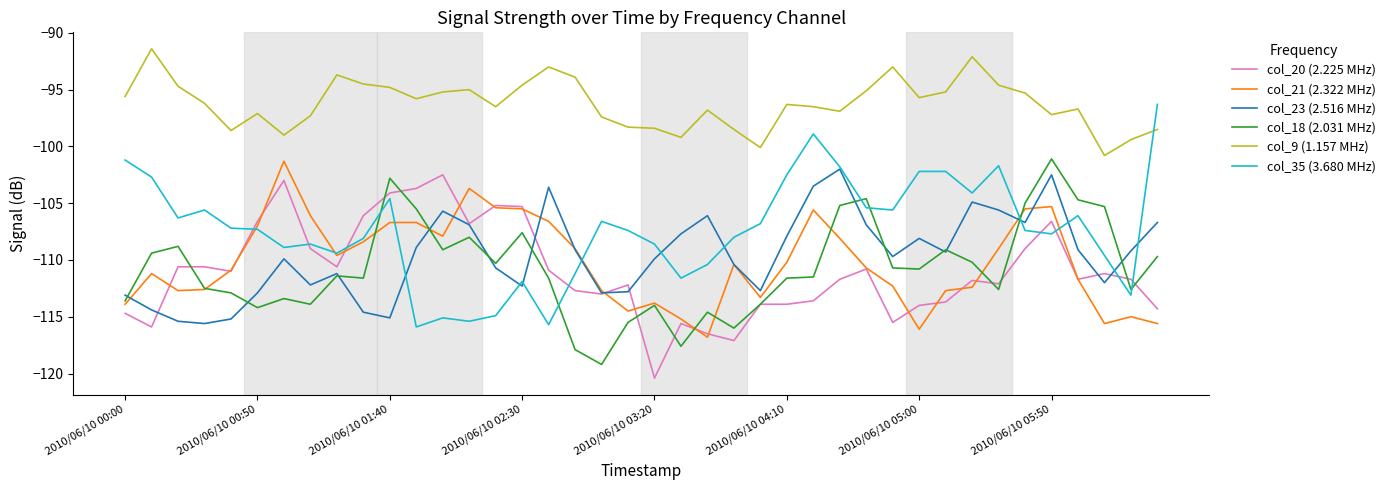

What is the highest value of the col_21 (2.322 MHz) series?

-101.3